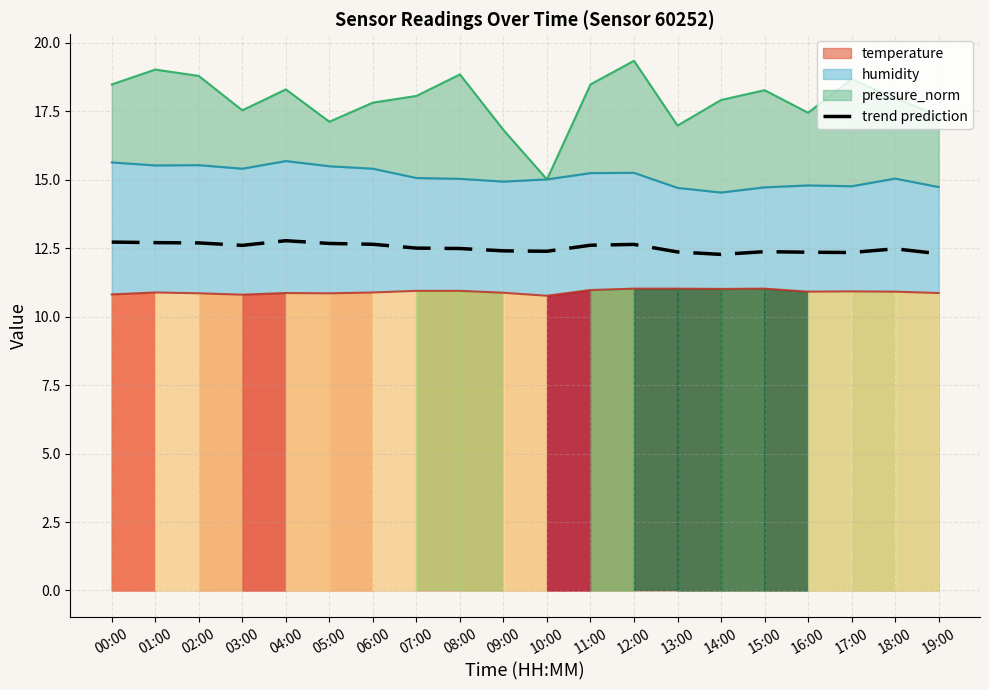

What is the average value?

12.5